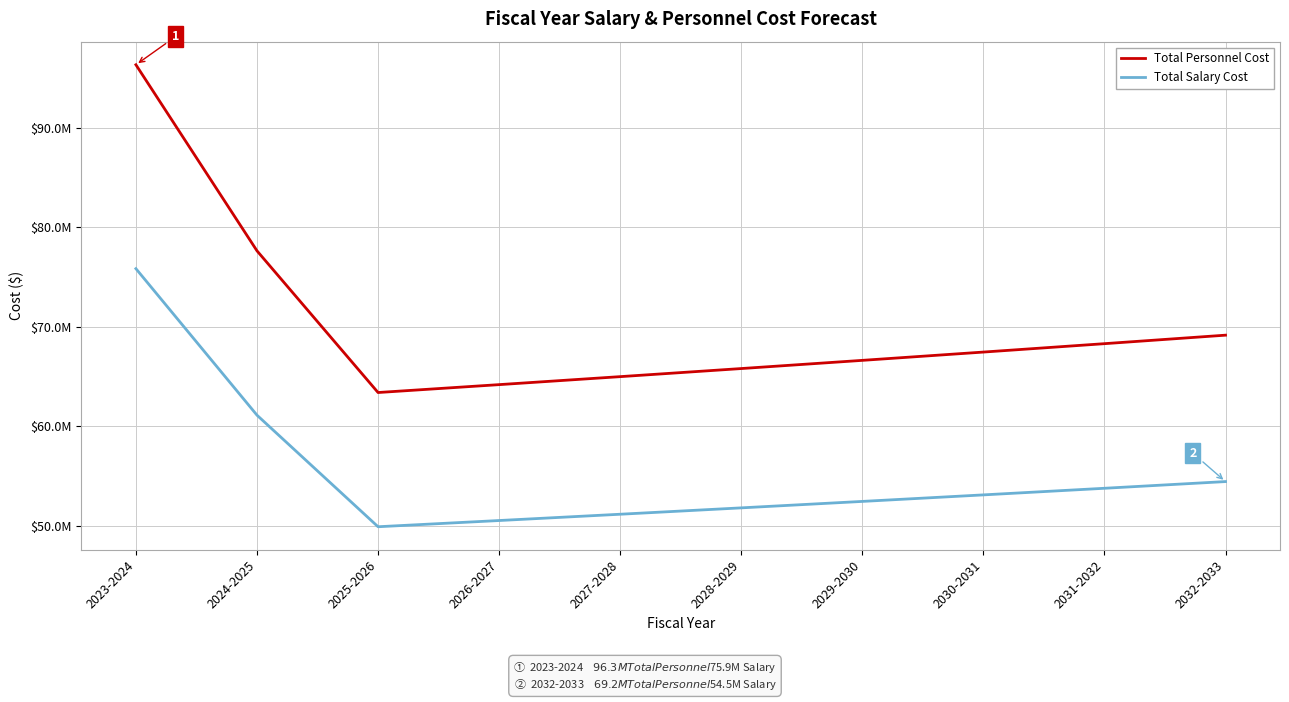

The Total Salary Cost series shows 52473136.8 at 2029-2030. True or false?

True